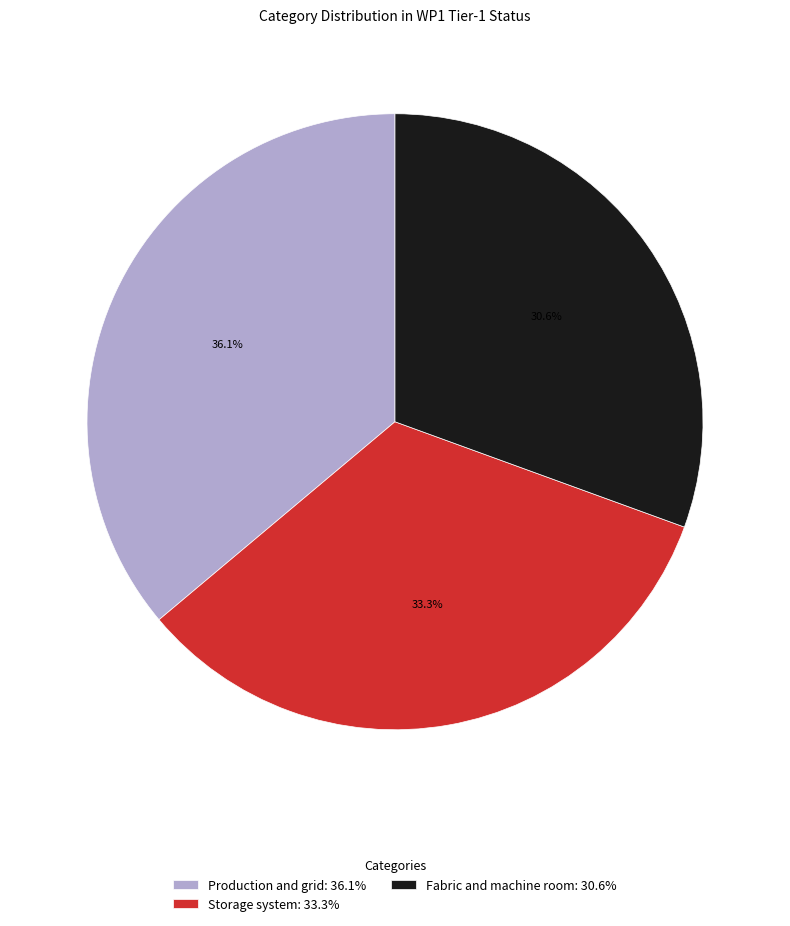

Approximately how many times larger is the value at Storage system compared to Production and grid?

0.9